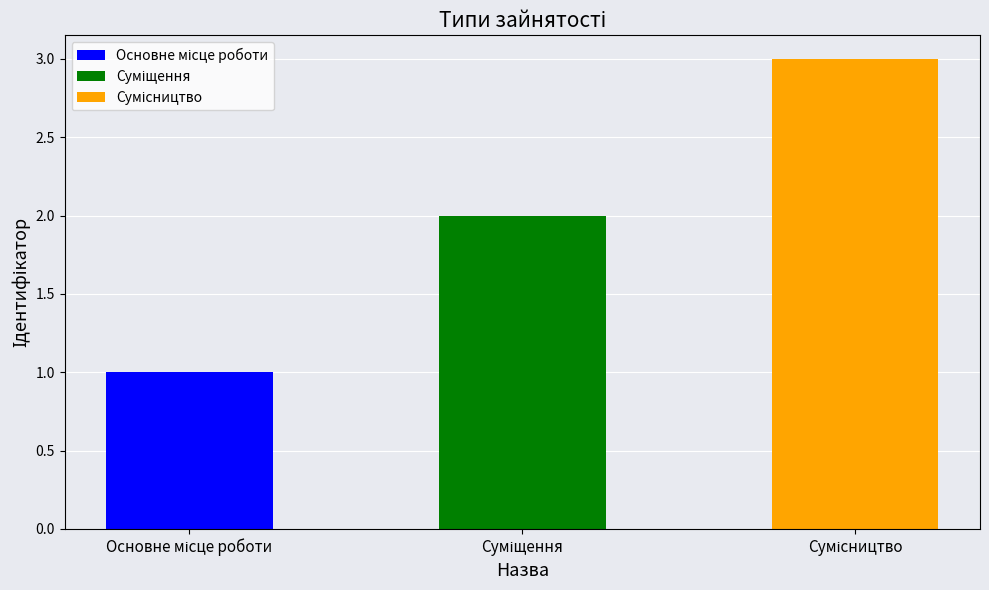

How many data points are above 2?

1